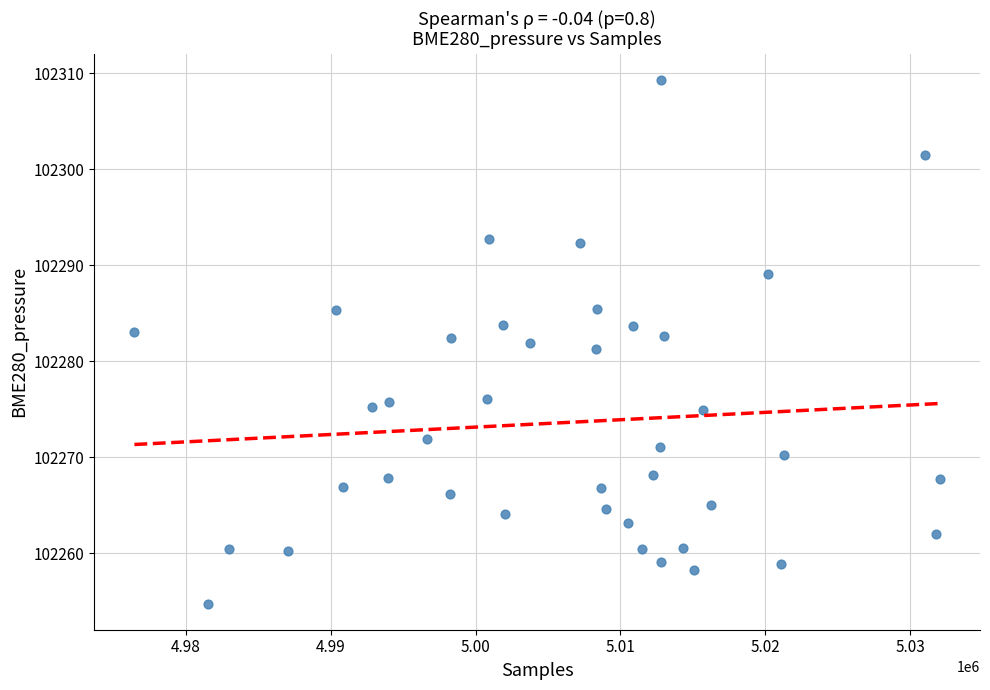

What is the range of Y values (max minus min)?

54.6